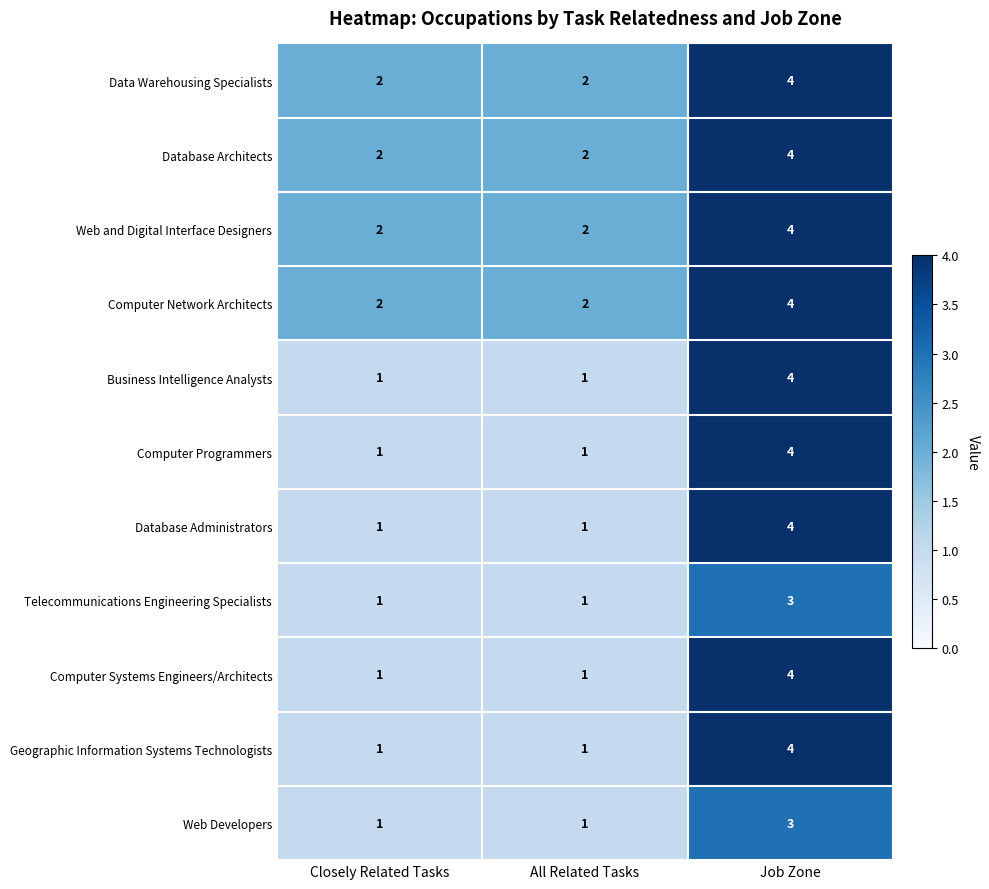

The Web and Digital Interface Designers series shows 6 at Job Zone. True or false?

False